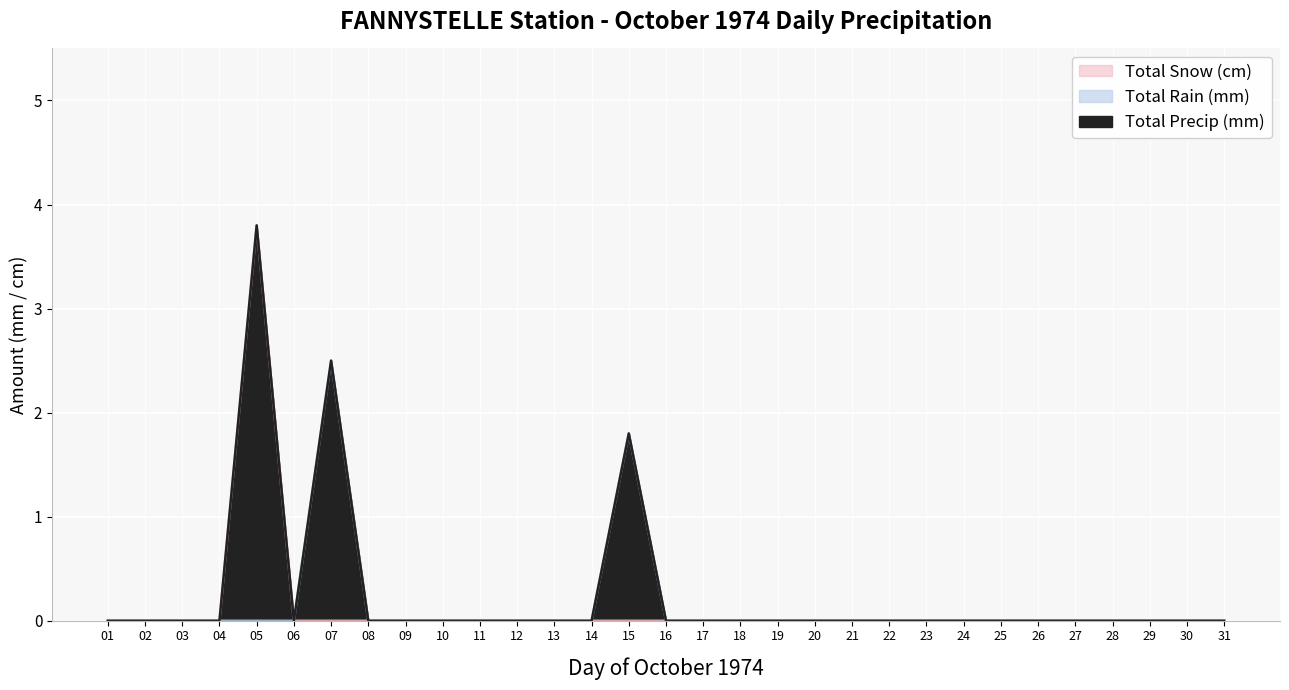

Reading left to right, extract all data points from this chart.

Total Rain (mm): 0.0	0.0	0.0	0.0	0.0	0.0	2.5	0.0	0.0	0.0	0.0	0.0	0.0	0.0	1.8	0.0	0.0	0.0	0.0	0.0	0.0	0.0	0.0	0.0	0.0	0.0	0.0	0.0	0.0	0.0	0.0
Total Snow (cm): 0.0	0.0	0.0	0.0	3.8	0.0	0.0	0.0	0.0	0.0	0.0	0.0	0.0	0.0	0.0	0.0	0.0	0.0	0.0	0.0	0.0	0.0	0.0	0.0	0.0	0.0	0.0	0.0	0.0	0.0	0.0
Total Precip (mm): 0.0	0.0	0.0	0.0	3.8	0.0	2.5	0.0	0.0	0.0	0.0	0.0	0.0	0.0	1.8	0.0	0.0	0.0	0.0	0.0	0.0	0.0	0.0	0.0	0.0	0.0	0.0	0.0	0.0	0.0	0.0